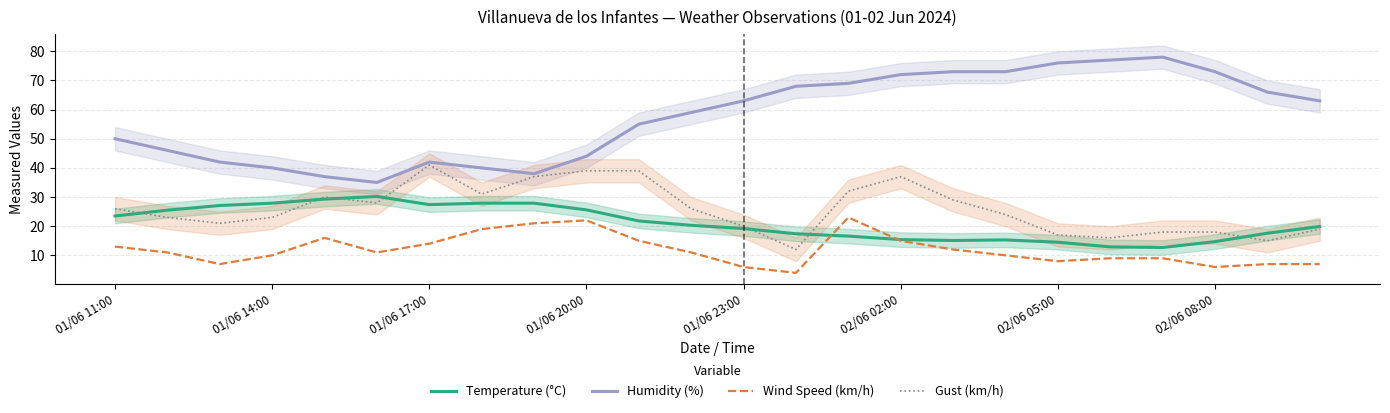

Is it true that Wind Speed (km/h) equals 15.4 at 01/06 20:00?

False